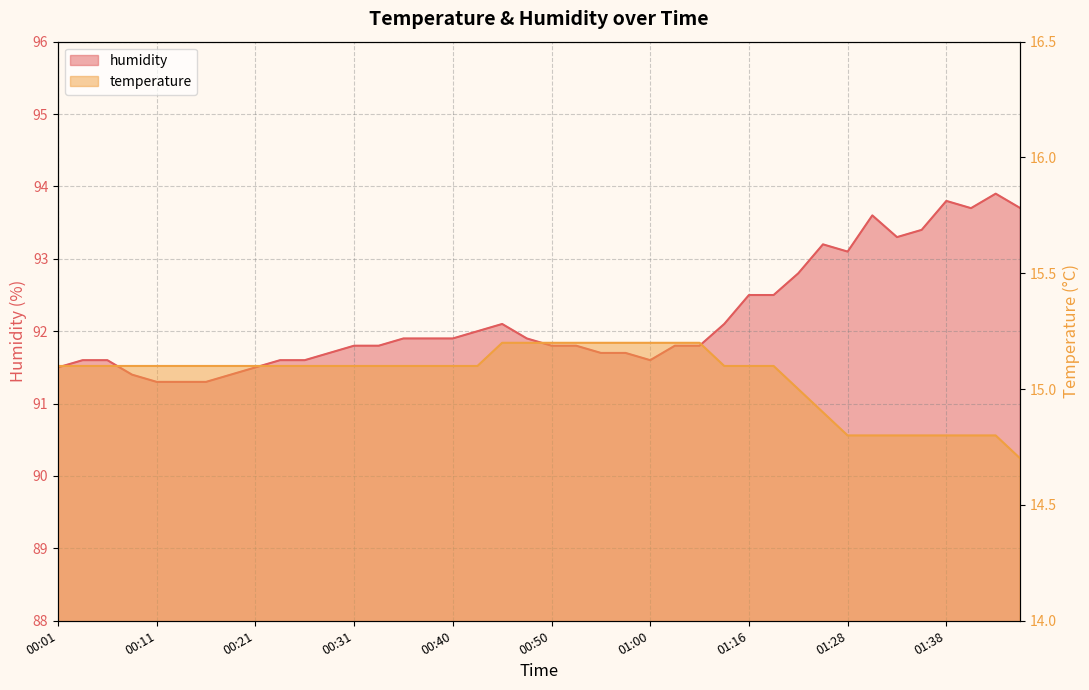

What is the label of the 34th point from the right?

00:16